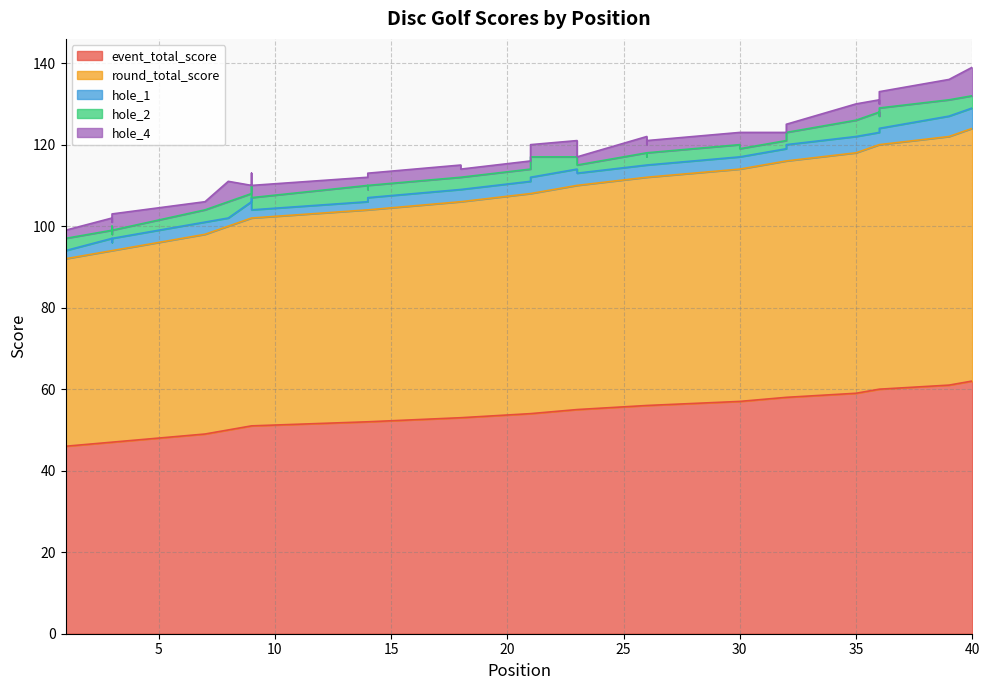

True or false: hole_2 has more than 1 points higher than both neighbors.

True